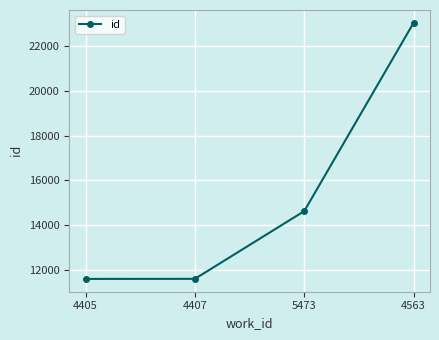

At which category does the chart reach its peak across all series?

4563